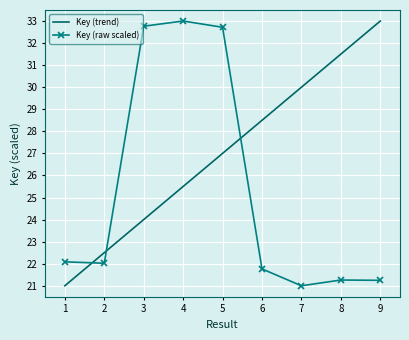

Which series has the largest total across all categories?

Key (trend)